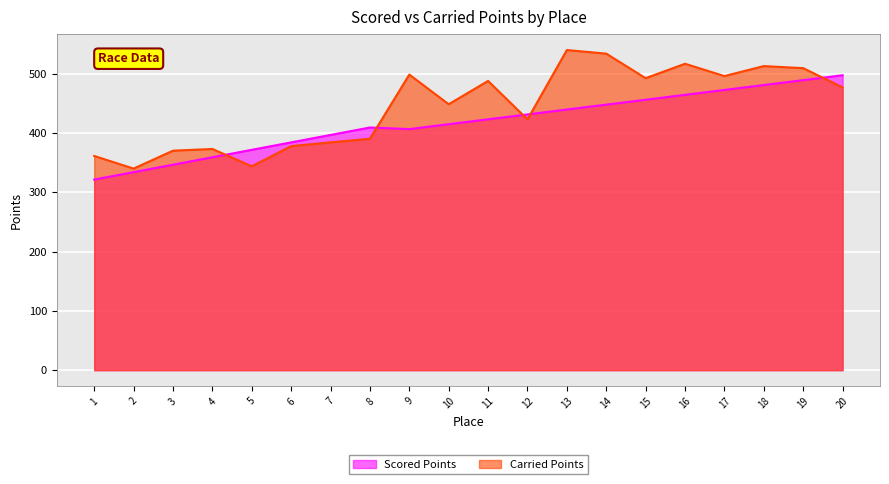

Rank the series by their maximum value, from lowest to highest.

Scored Points, Carried Points